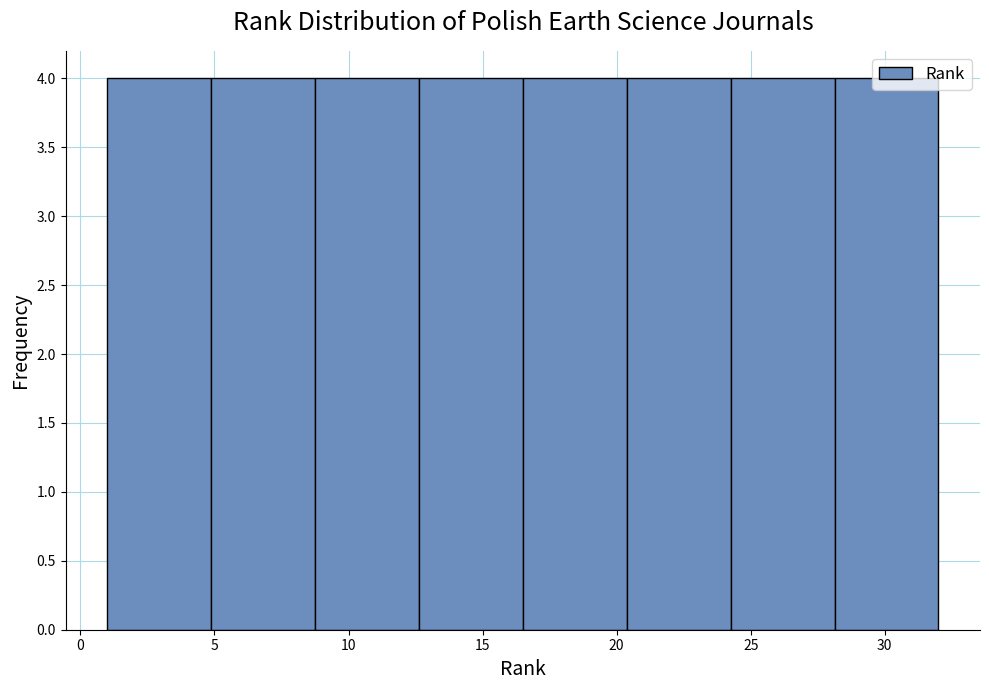

How tall is the bar that spans 20.5 to 24.5 on the x-axis? Neither the bar edges nor the heights are printed on the chart, so give them approximately, as read against the axes.

4